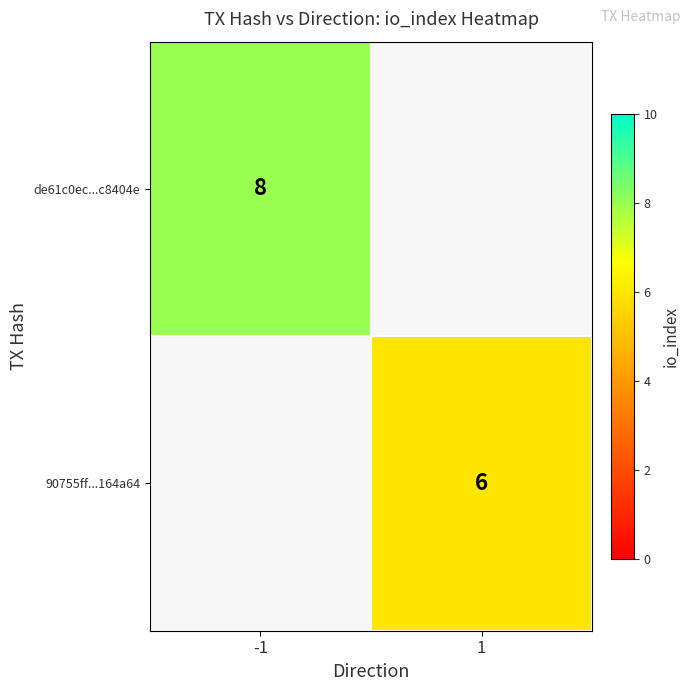

How many series are shown in this chart?

2